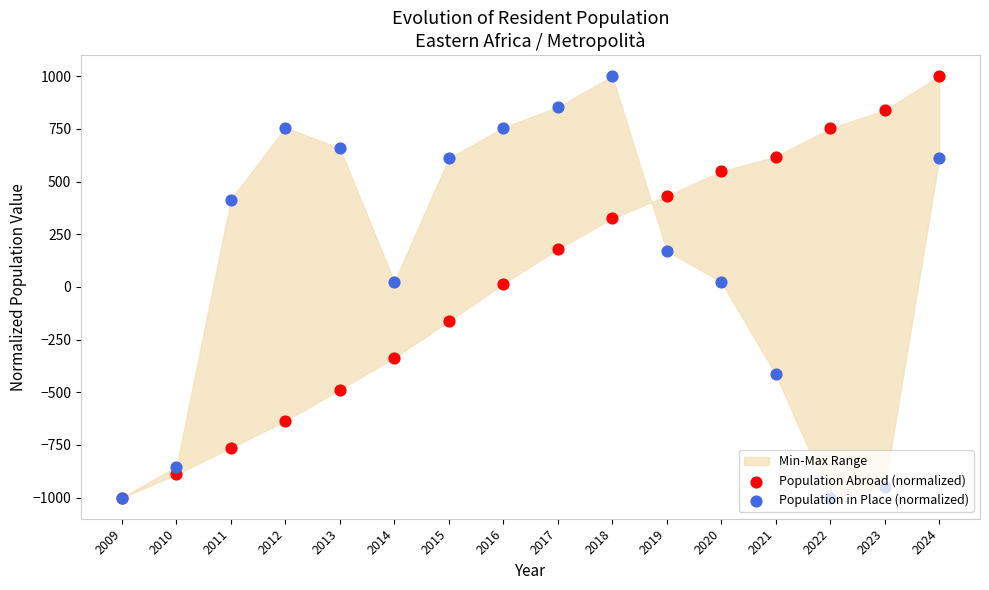

What is the total value across all series at 2021?

204.0